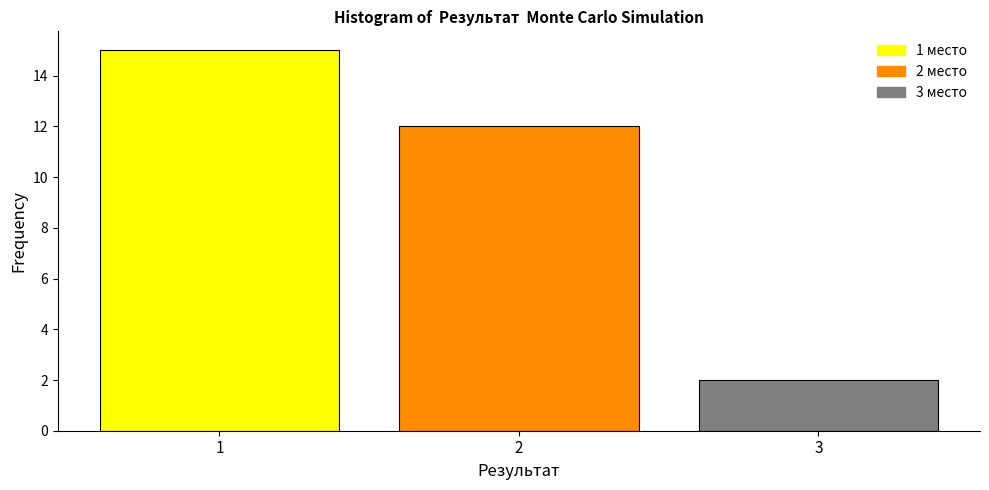

Over which range of the x-axis is the bar tallest?

0.5 to 1.5